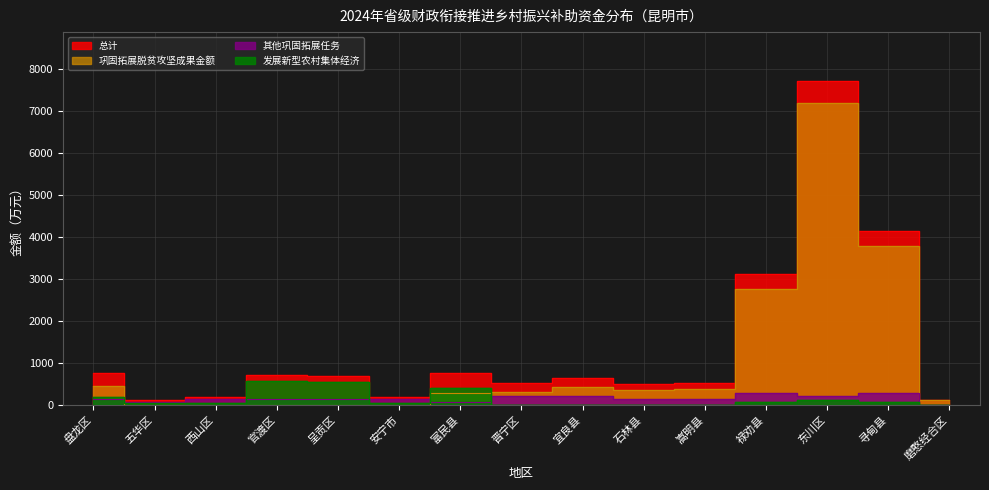

The chart shows a value of 512 at 晋宁区. True or false?

True